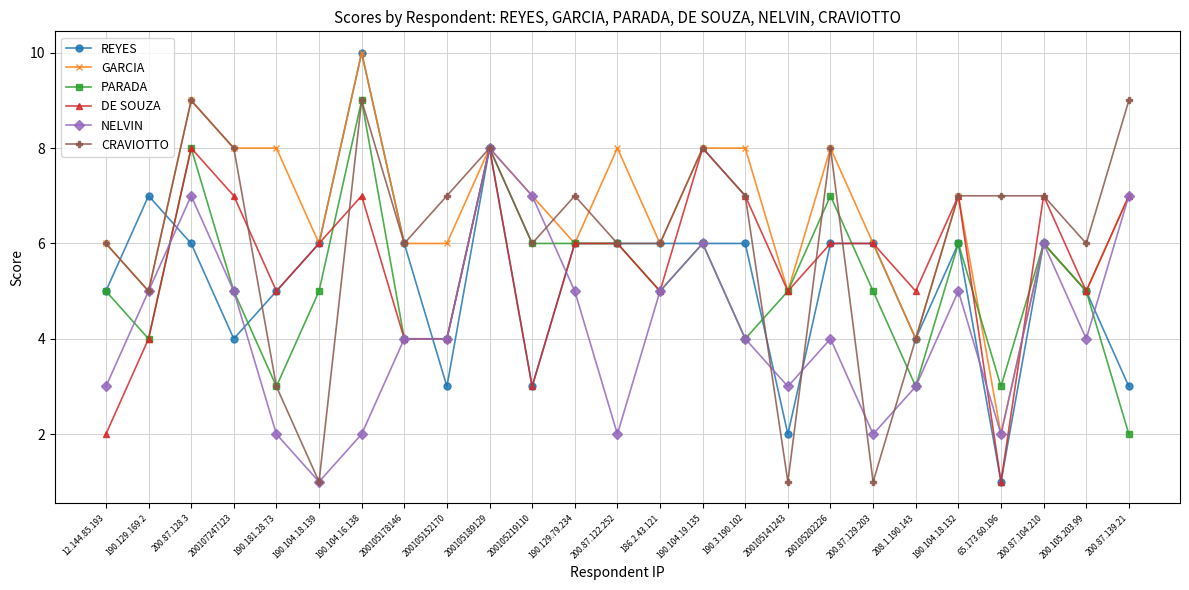

How many data points does each series have?

25